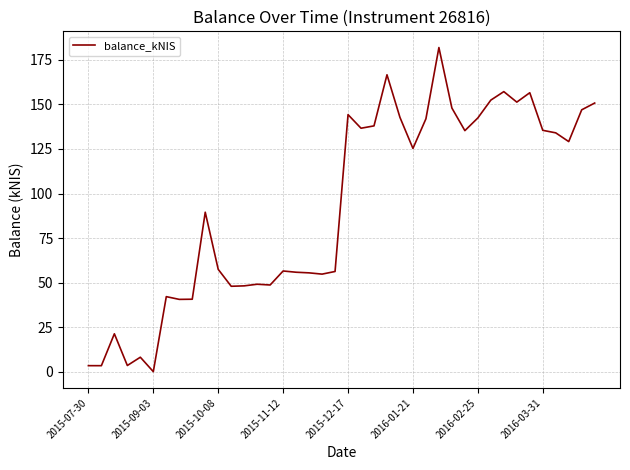

How many distinct data groups are displayed?

1